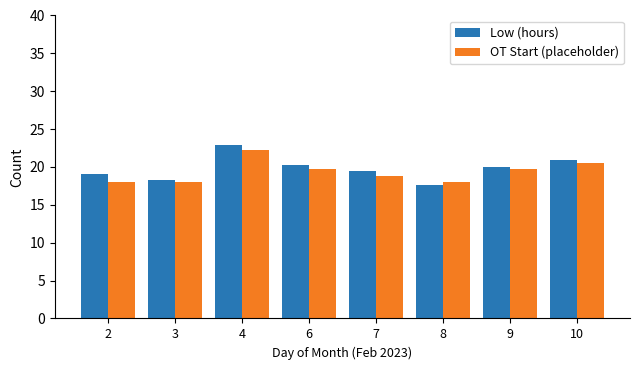

What are all the series names shown in the legend?

Low (hours), OT Start (placeholder)